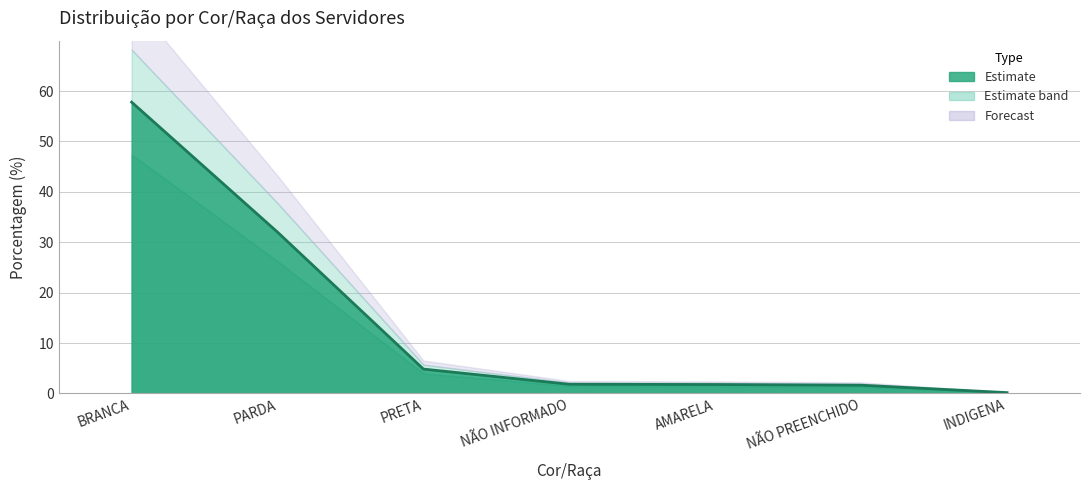

What is the value of the 5th point from the left?

1.8